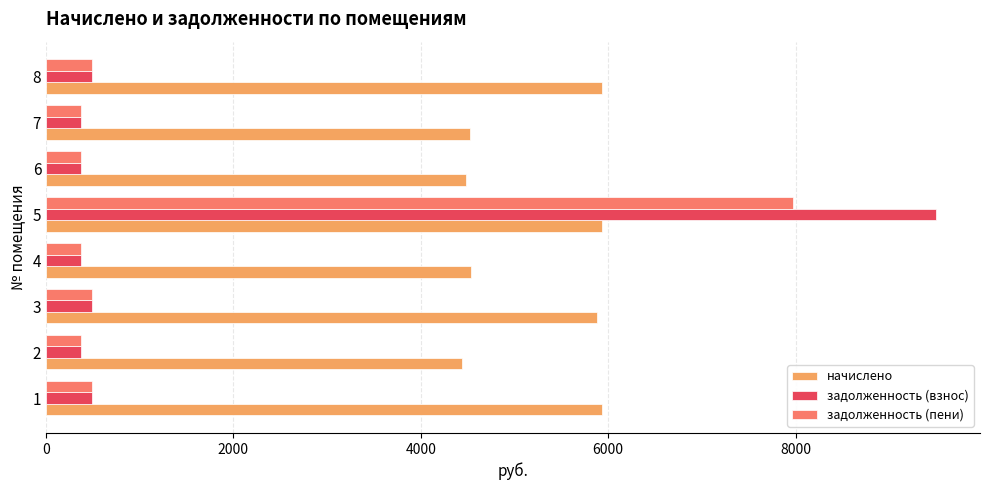

What is the sum of all задолженность (взнос) values?

12471.4